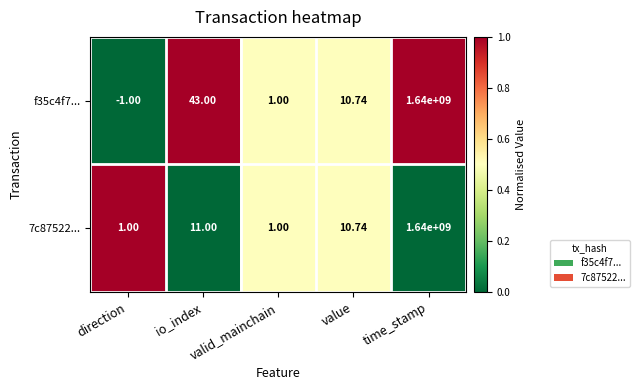

How many data points does each series have?

5